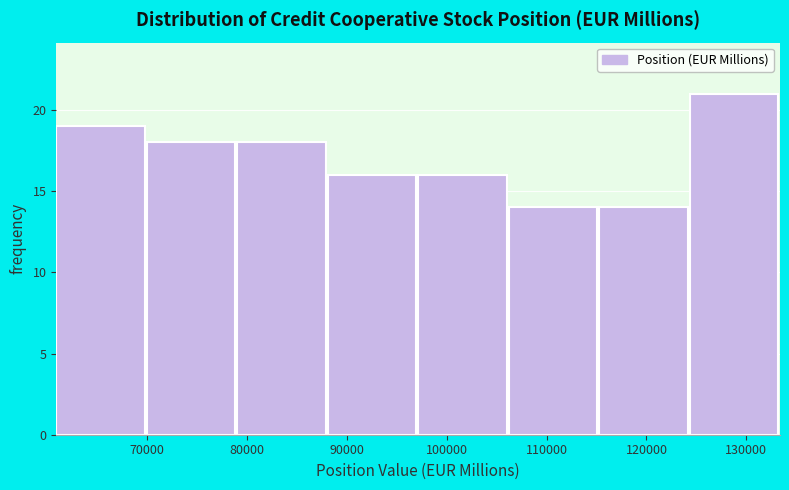

How tall is the bar that spans 61000 to 70000 on the x-axis? Neither the bar edges nor the heights are printed on the chart, so give them approximately, as read against the axes.

19